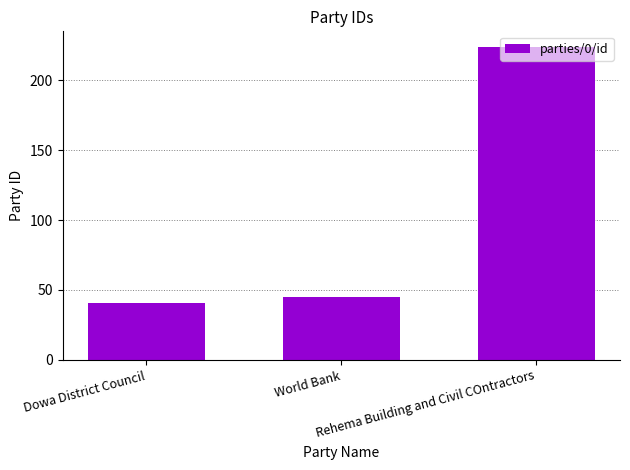

Which label corresponds to the smallest value in the chart?

Dowa District Council